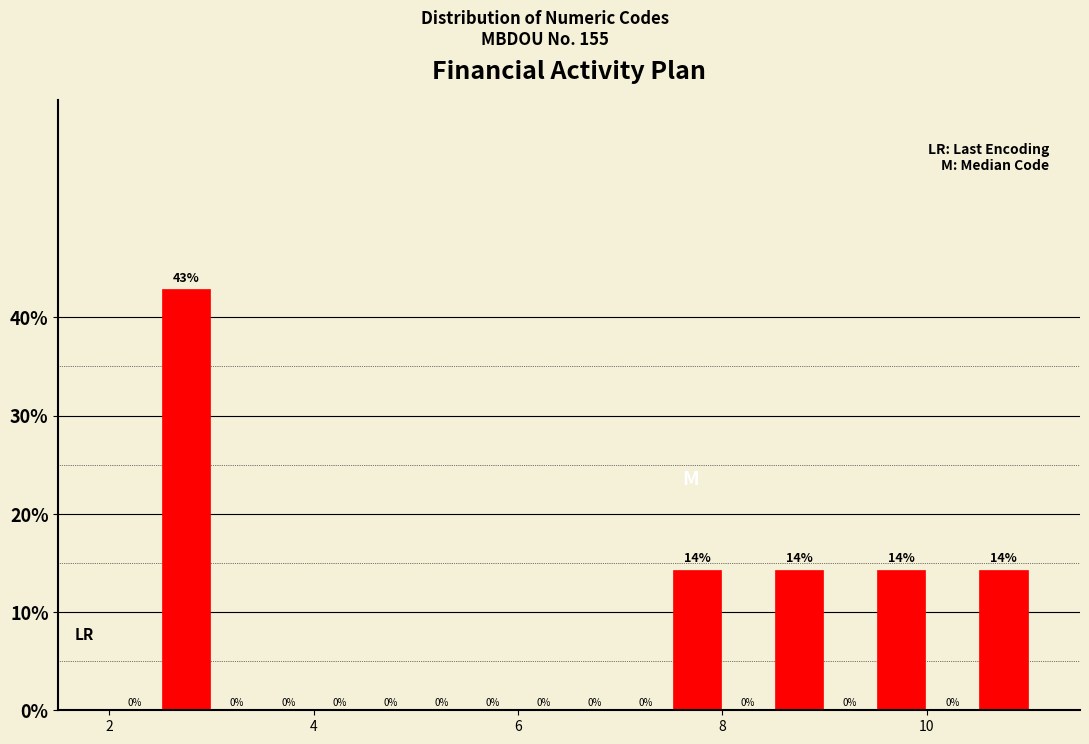

Read against the x-axis, roughly where is the centre of the tallest bar?

2.8